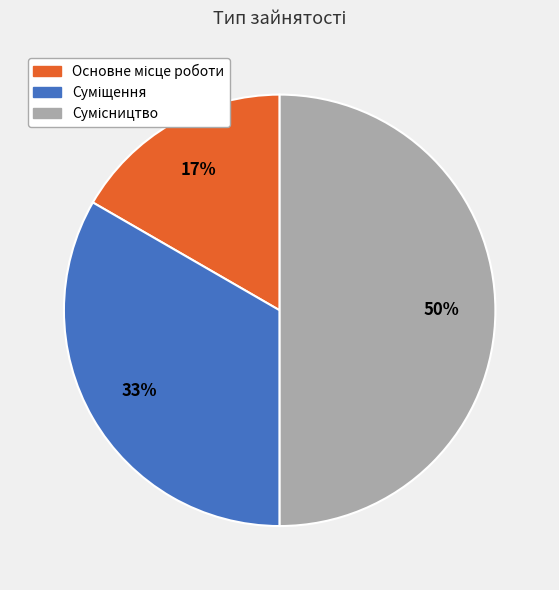

To the nearest percent, what is the difference between the largest and smallest slice percentages?

33%